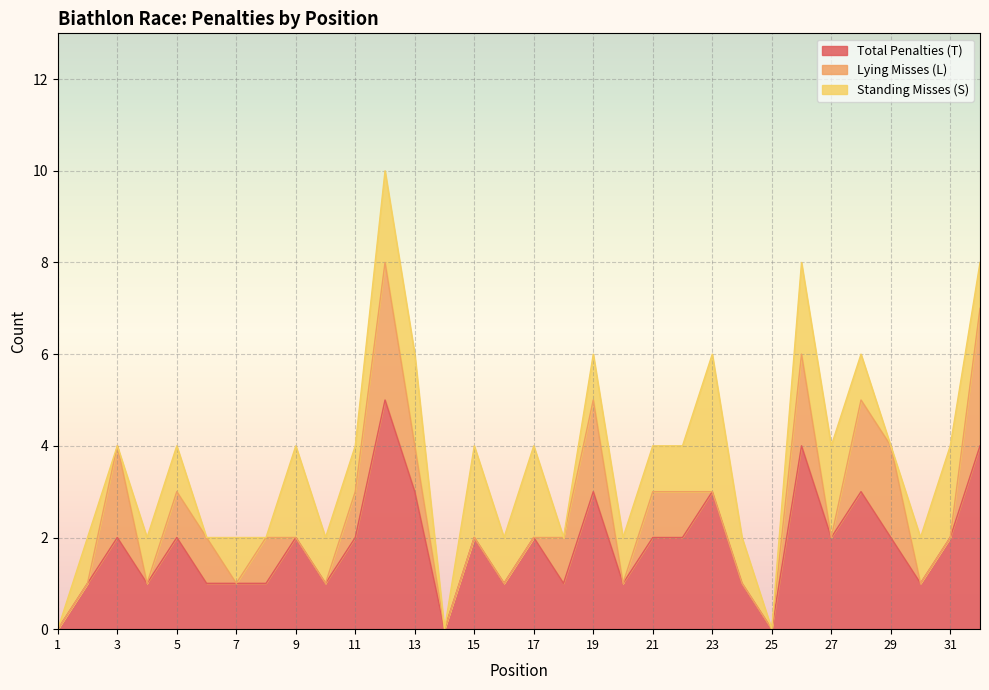

What is the sum of all Total Penalties (T) values?

58